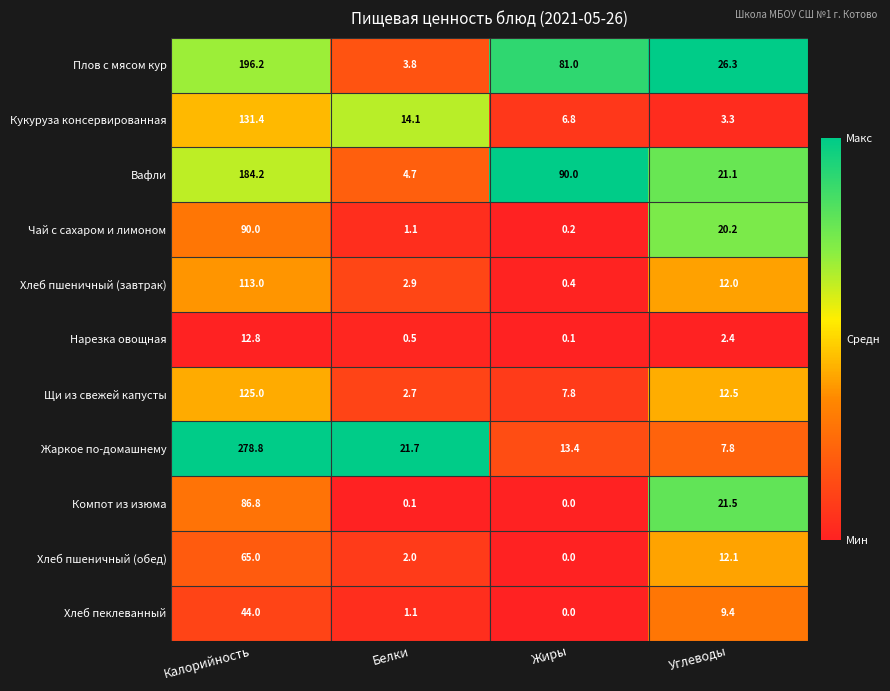

How many series are shown in this chart?

11